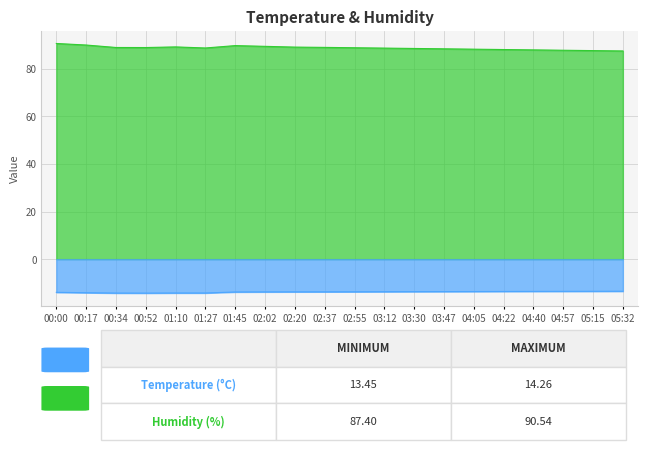

What are all the series names shown in the legend?

Temperature, Humidity